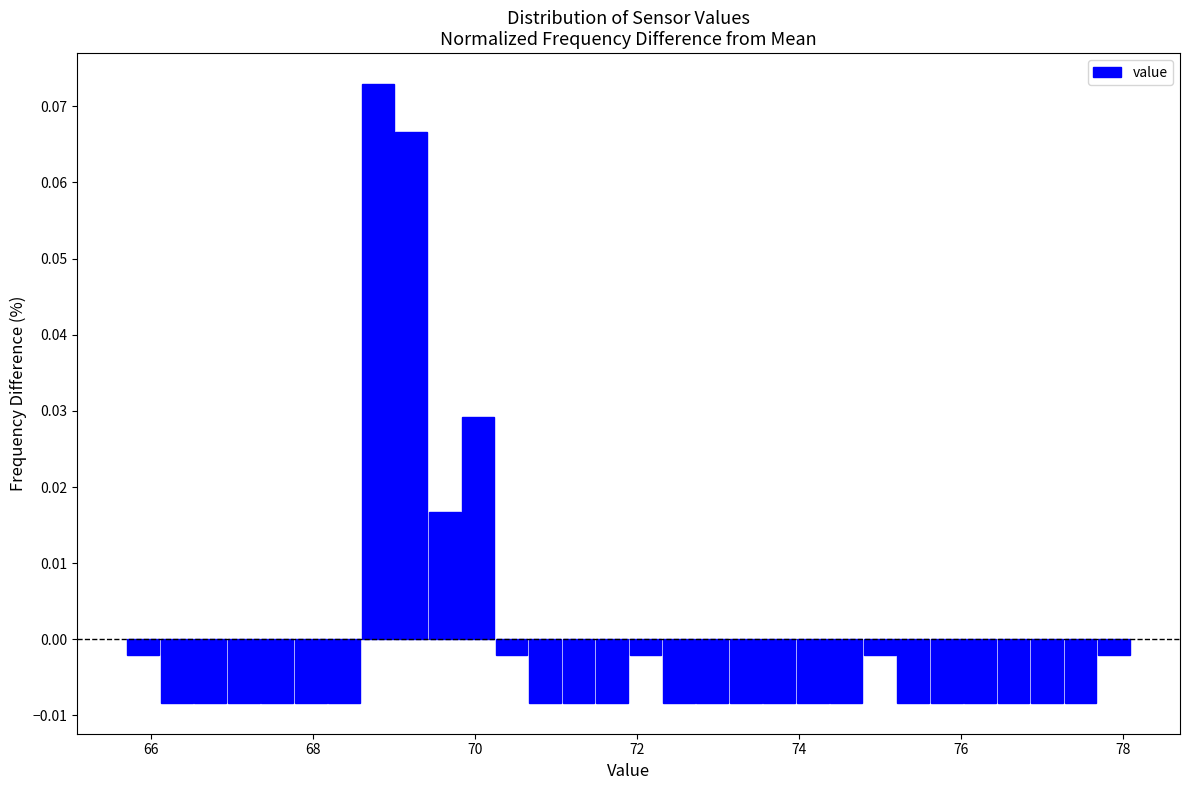

Read against the x-axis, roughly where is the centre of the tallest bar?

68.8